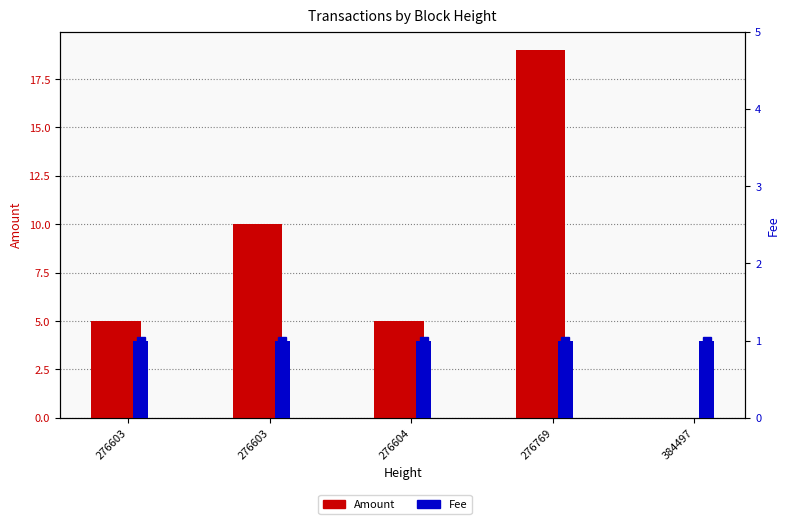

Is the value of Amount at 276604 greater than the value of Fee at 276604?

Yes